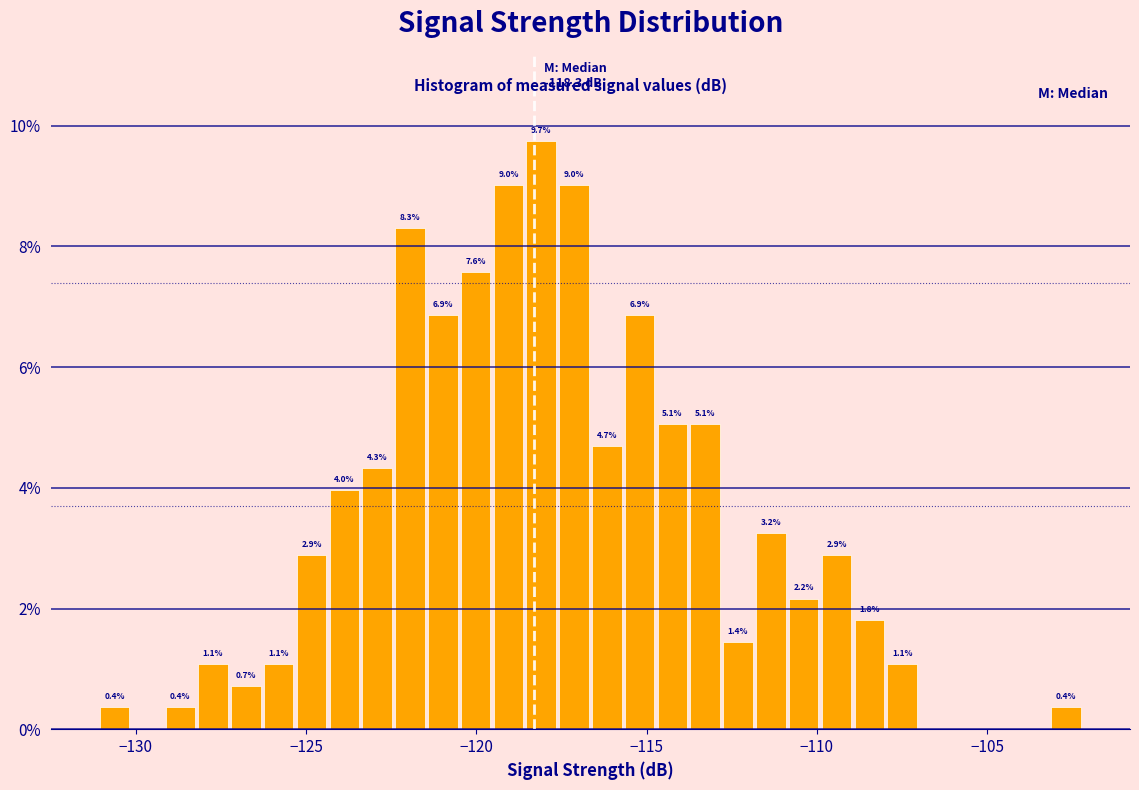

Around what value on the x-axis is the tallest bar? Give the approximate position of its centre, as read against the axis.

-118.0